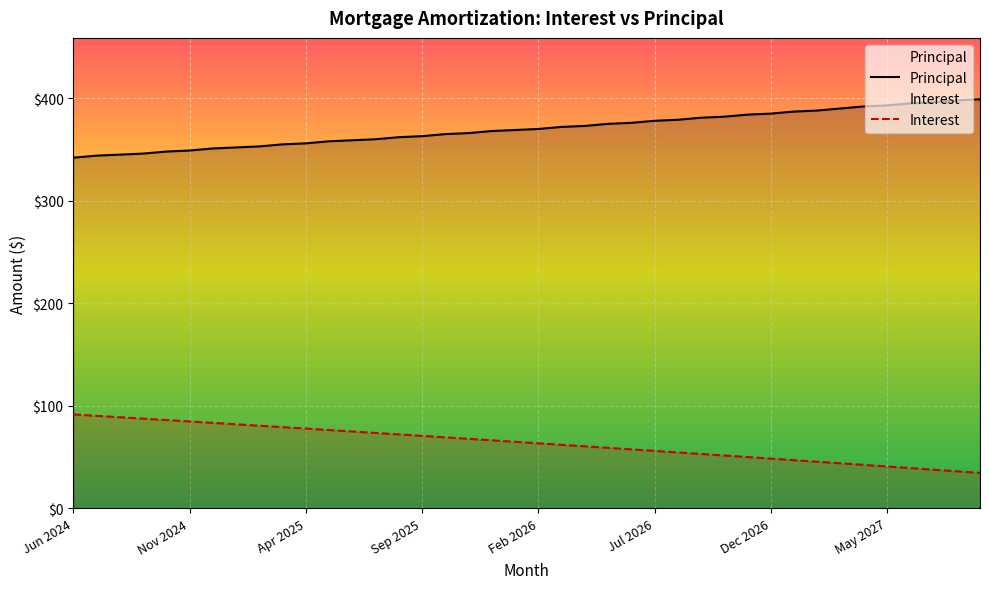

Rank the series by their maximum value, from highest to lowest.

Principal, Interest